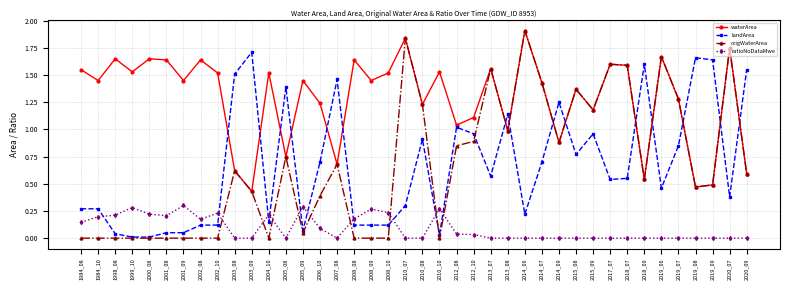

Which series has the widest spread of values?

origWaterArea